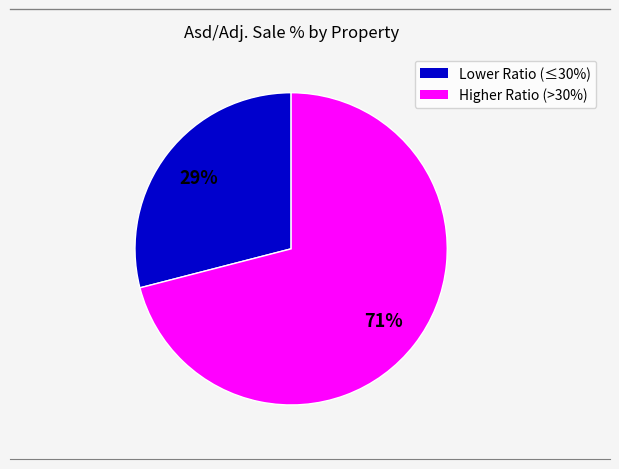

To the nearest percent, what is the difference between the largest and smallest slice percentages?

42%